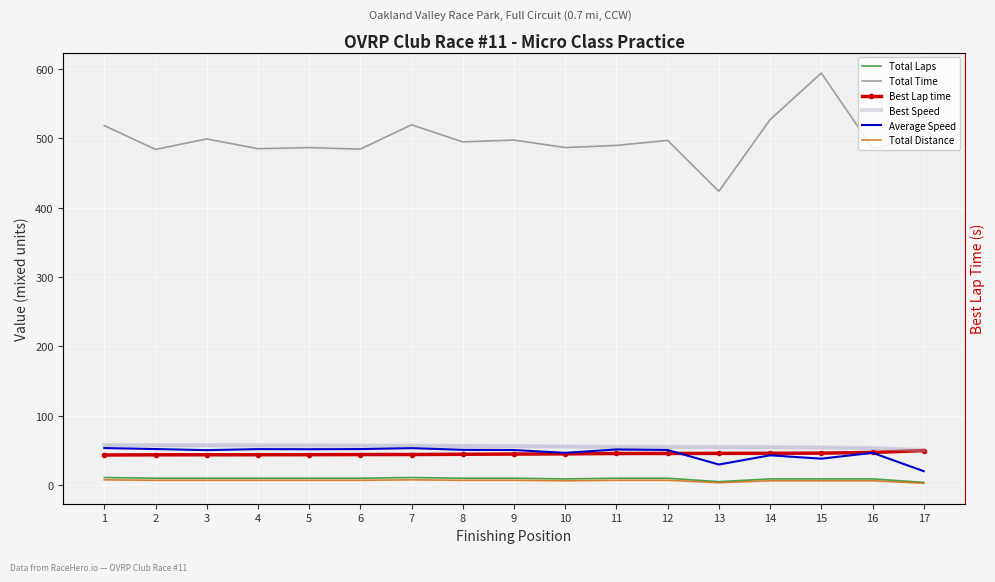

How many categories are shown in the chart?

17